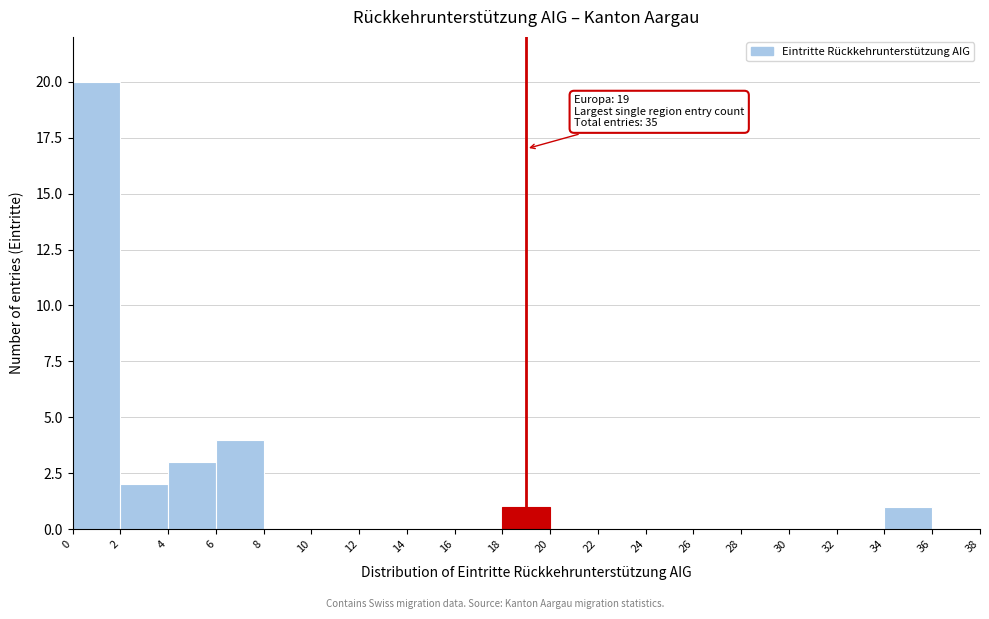

Which range on the x-axis has the tallest bar?

0 to 2